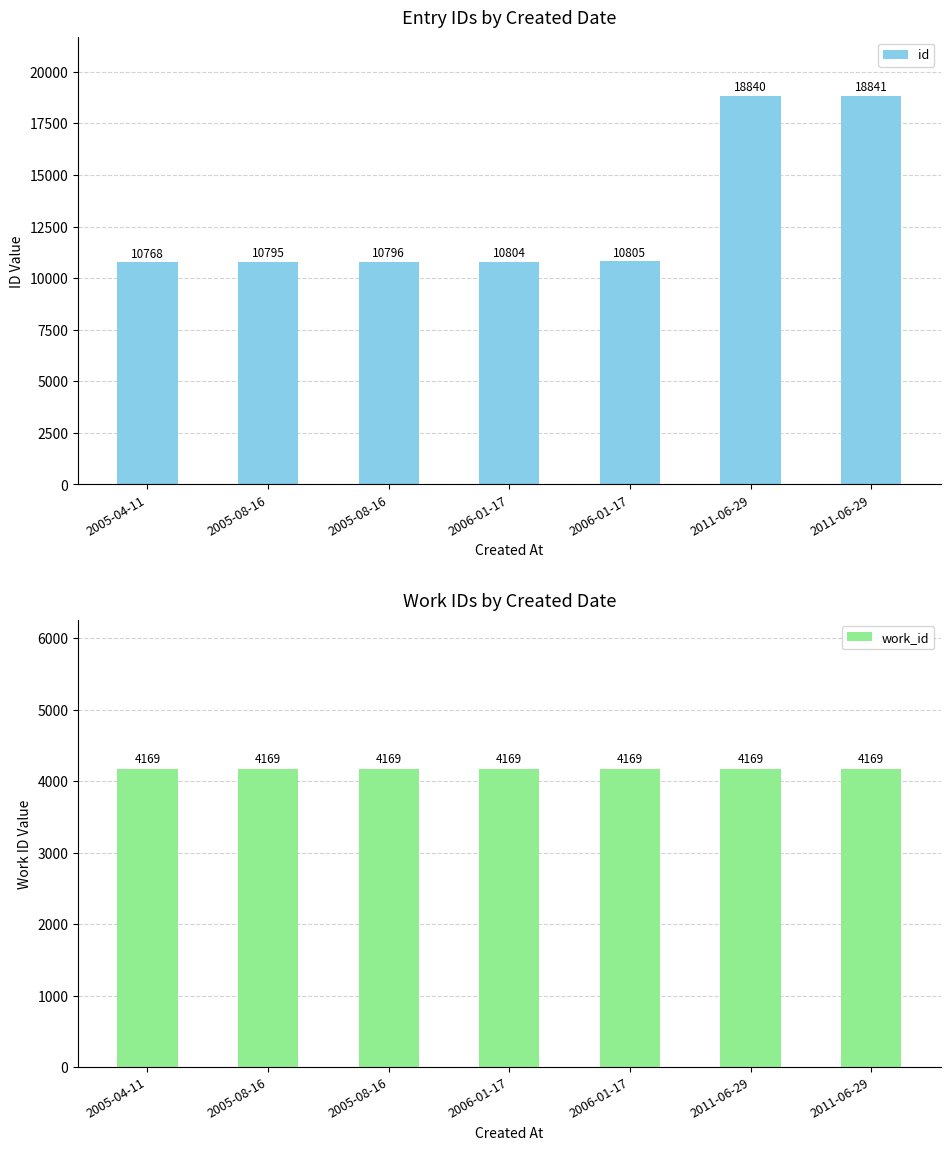

Reading right to left, list all the values displayed in this chart.

id: 18841	18840	10805	10804	10796	10795	10768
work_id: 4169	4169	4169	4169	4169	4169	4169